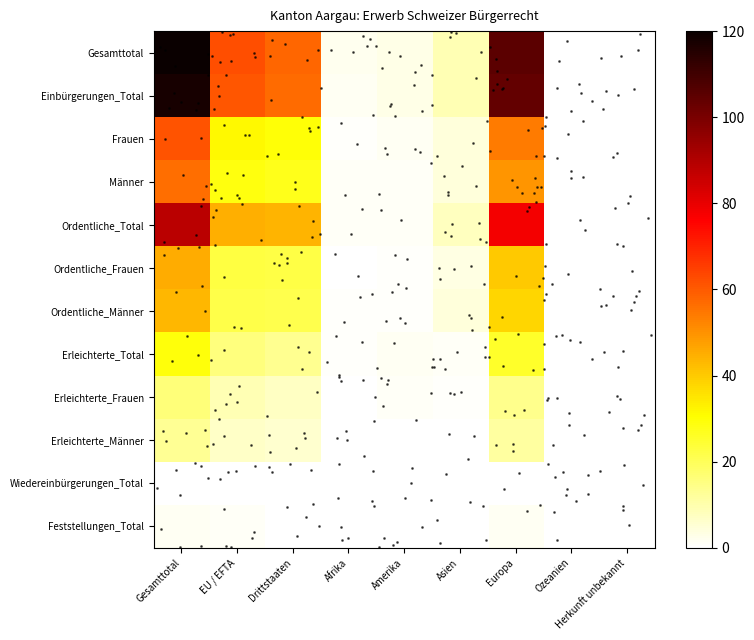

Which series changed the most between Drittstaaten and Afrika?

Gesamttotal